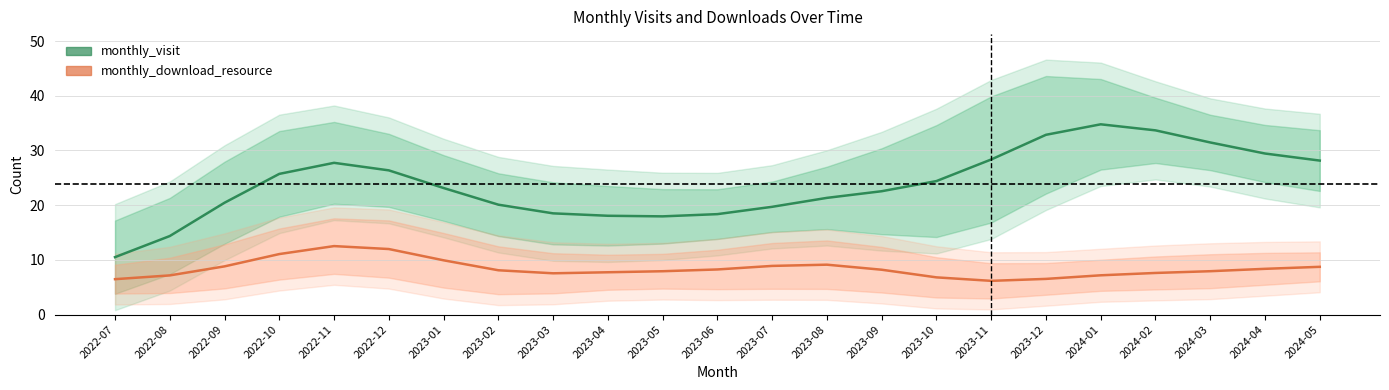

True or false: monthly_visit has a value of 13.4 at 2023-01.

False